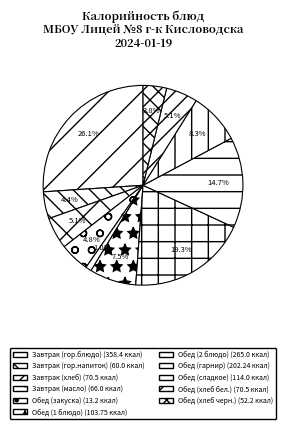

To the nearest percent, what is the average slice percentage?

9%